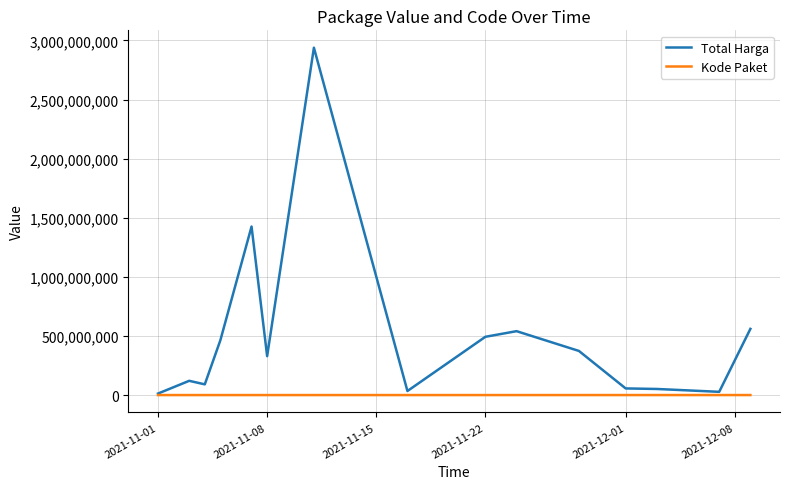

Which series has the widest spread of values?

Total Harga